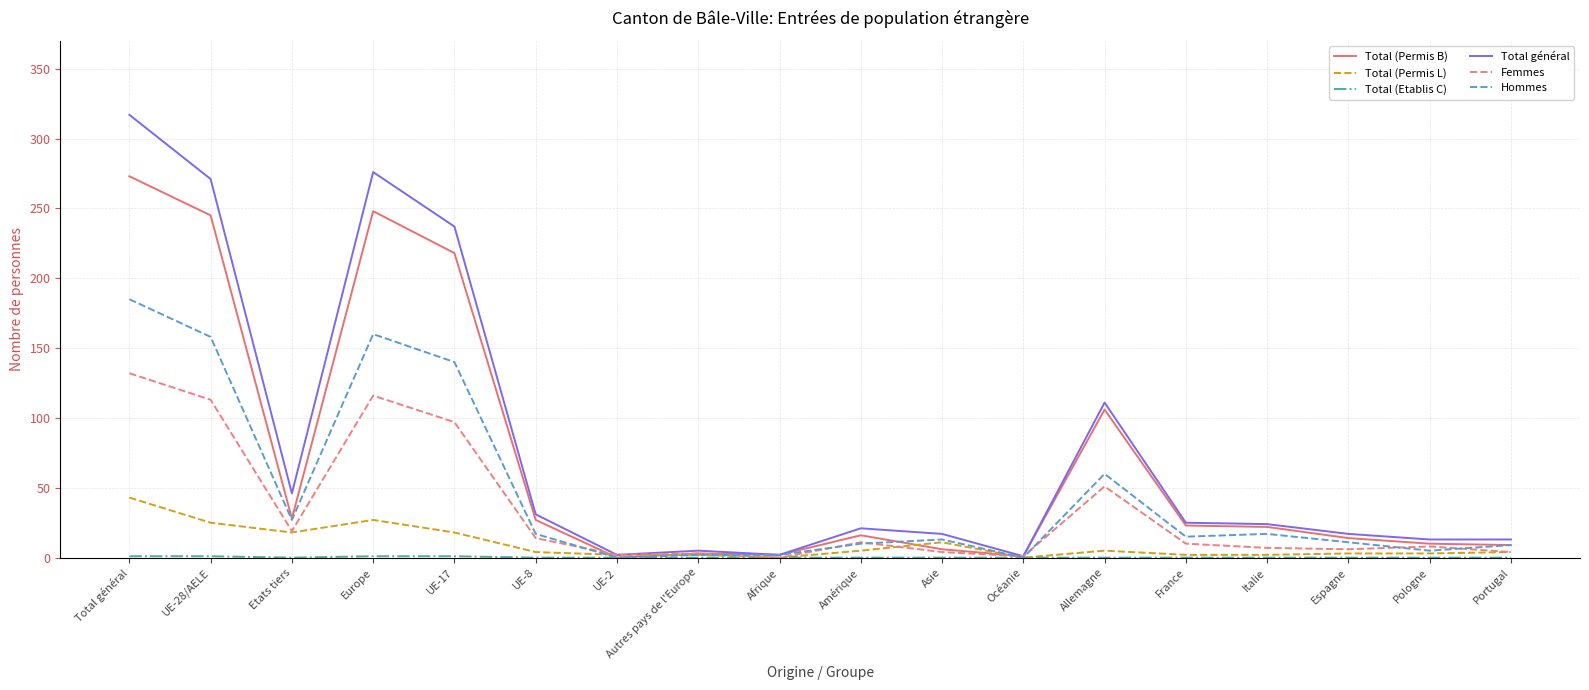

Which series has the widest spread of values?

Total général